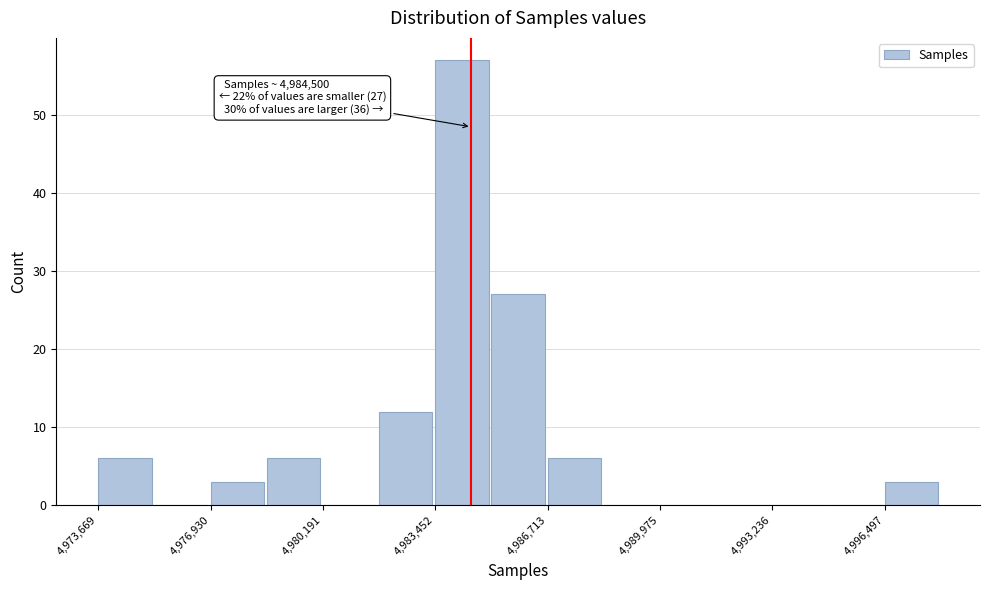

Read against the x-axis, roughly where is the centre of the tallest bar?

4984000